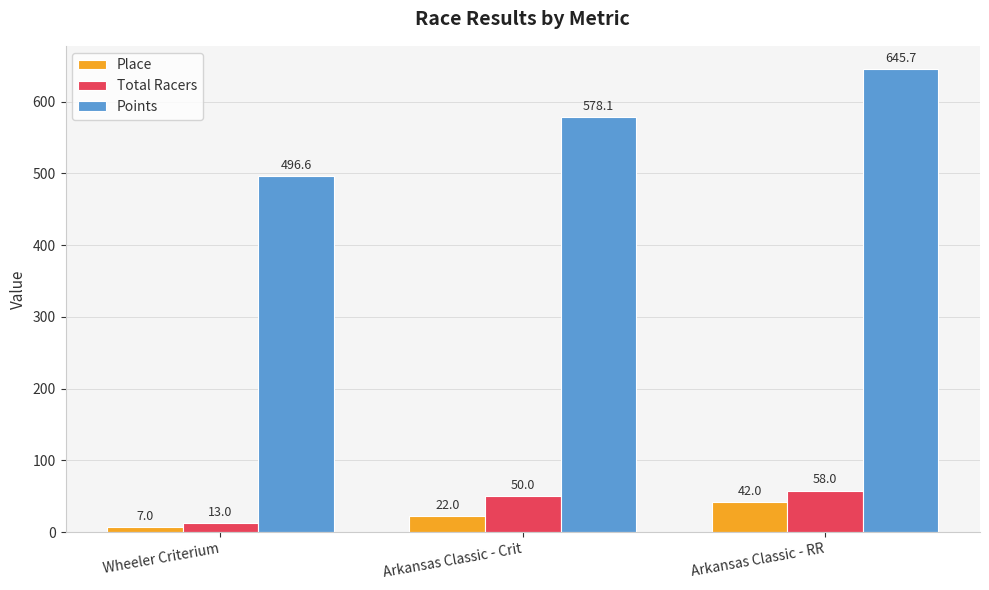

How many values in the Points series exceed 578?

2